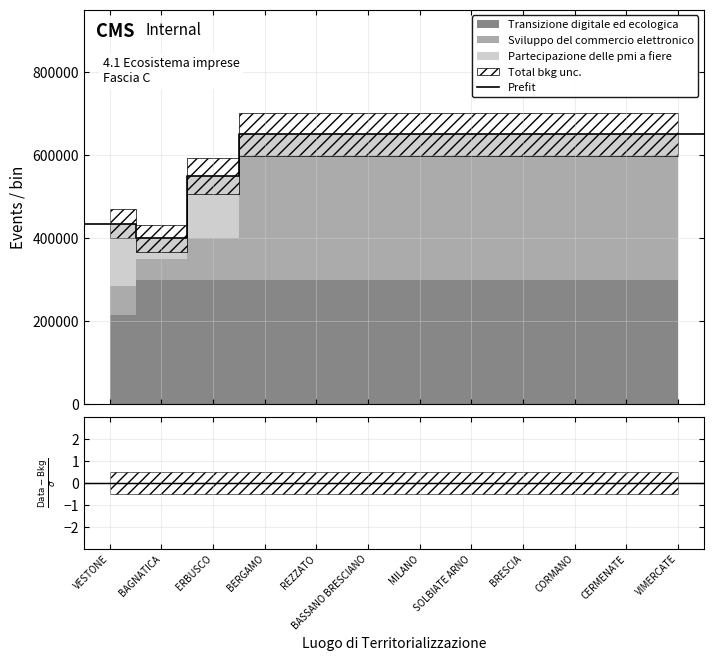

Which label corresponds to the smallest value in the chart?

VESTONE